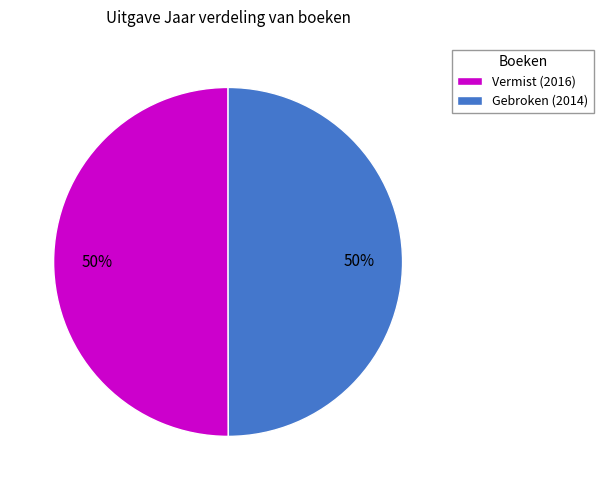

The Vermist slice represents 50% of the pie. True or false?

True